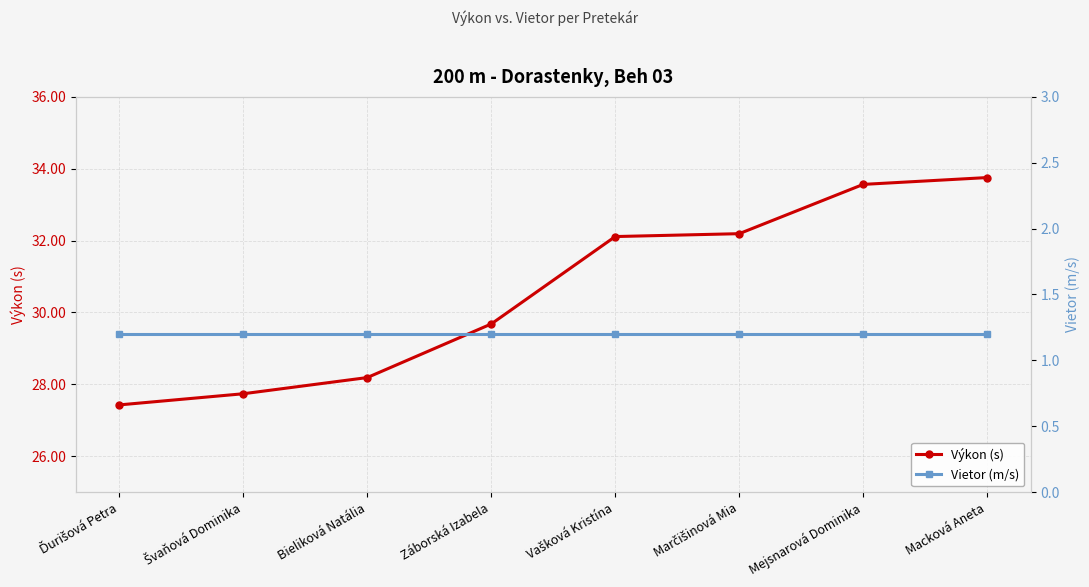

Reading left to right, extract all data points from this chart.

Výkon (s): Ďurišová Petra=27.4	Švaňová Dominika=27.7	Bieliková Natália=28.2	Záborská Izabela=29.7	Vašková Kristína=32.1	Marčišinová Mia=32.2	Mejsnarová Dominika=33.6	Macková Aneta=33.8
Vietor (m/s): Ďurišová Petra=1.2	Švaňová Dominika=1.2	Bieliková Natália=1.2	Záborská Izabela=1.2	Vašková Kristína=1.2	Marčišinová Mia=1.2	Mejsnarová Dominika=1.2	Macková Aneta=1.2